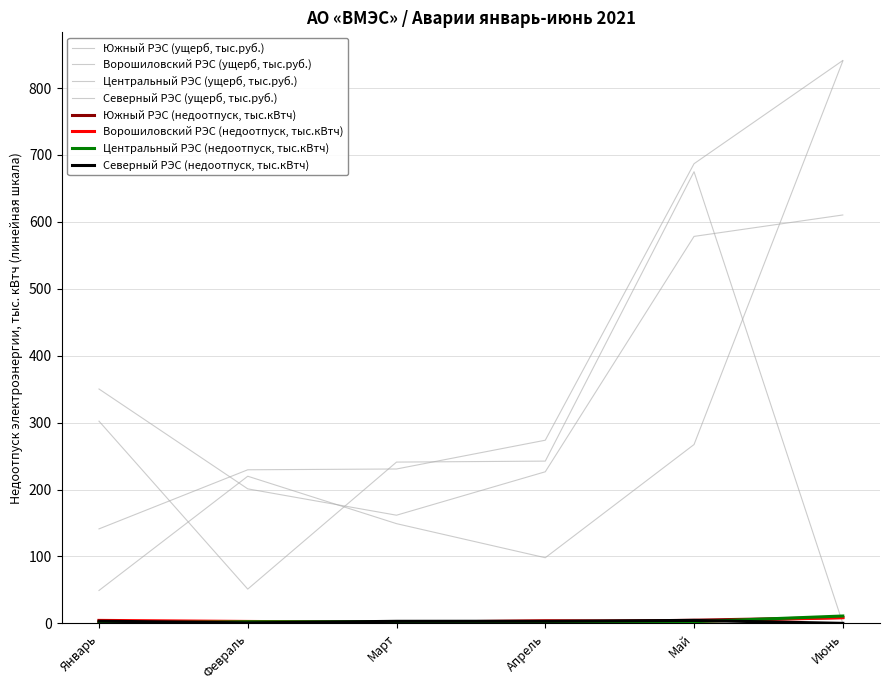

How many lines are shown in the chart?

8